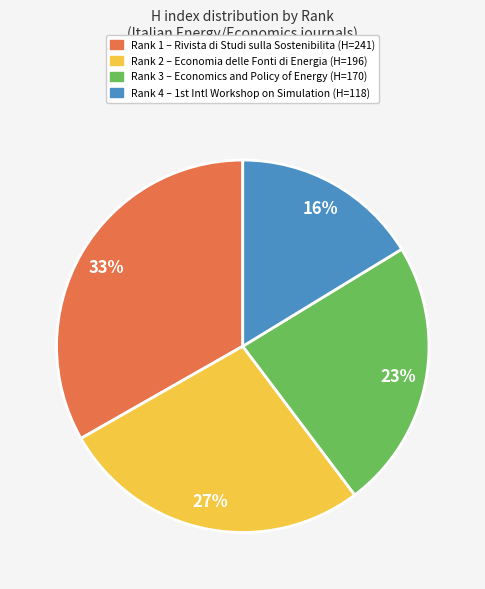

What is the smallest slice in the pie chart?

Rank 4